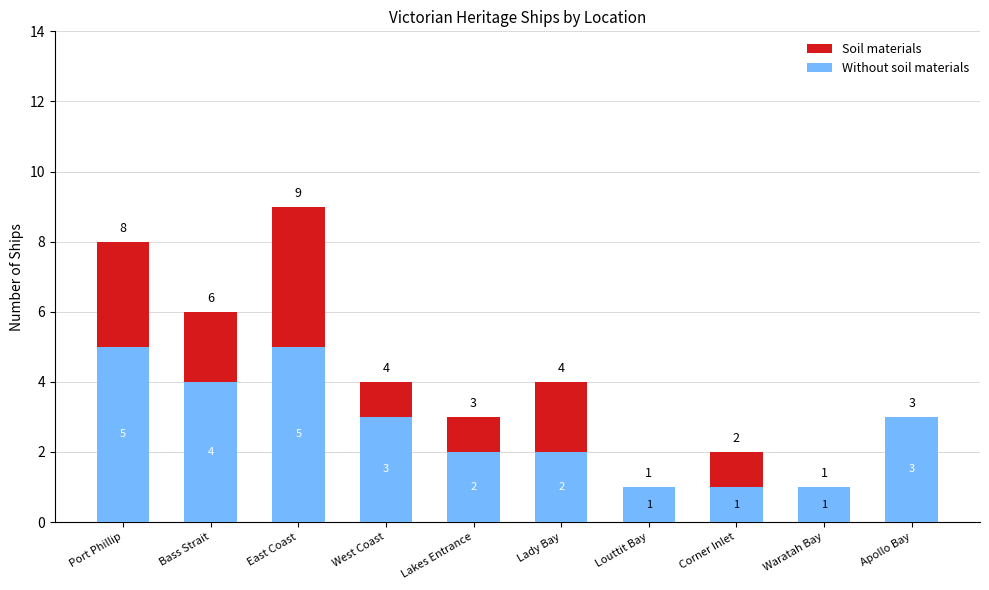

What is the total value across all series at Lady Bay?

4